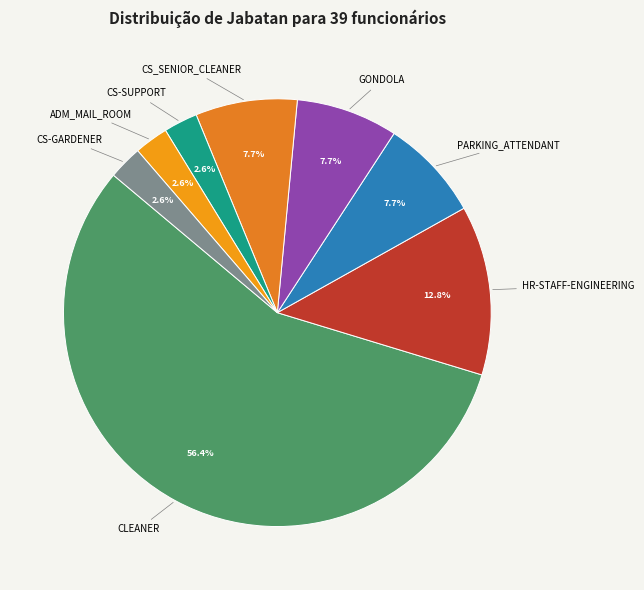

Which category accounts for the majority?

CLEANER